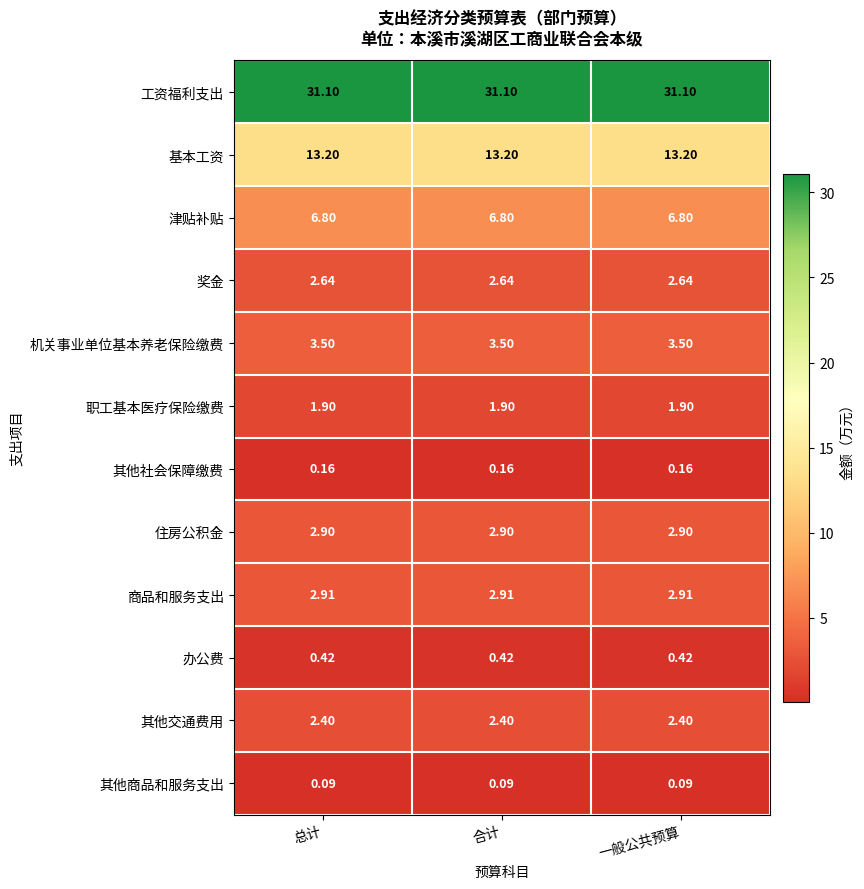

Rank the series by their maximum value, from lowest to highest.

其他商品和服务支出, 其他社会保障缴费, 办公费, 职工基本医疗保险缴费, 其他交通费用, 奖金, 住房公积金, 商品和服务支出, 机关事业单位基本养老保险缴费, 津贴补贴, 基本工资, 工资福利支出